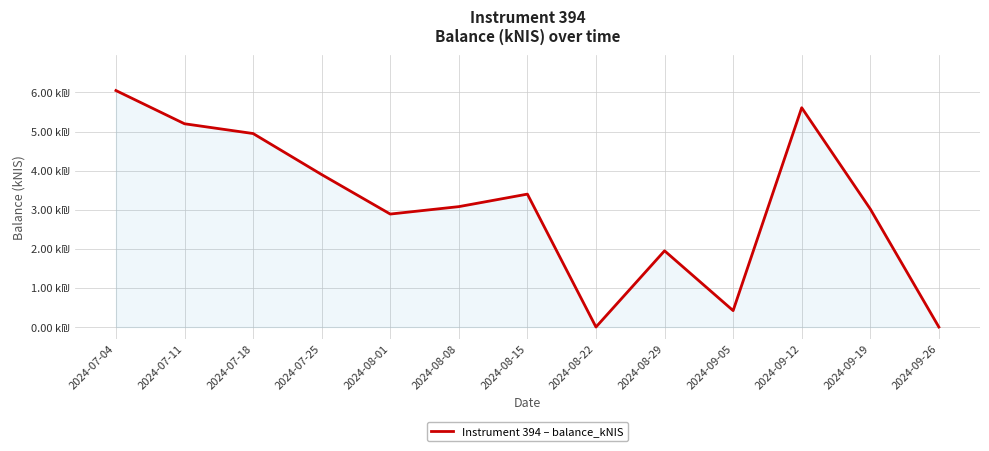

What is the difference between the values at 2024-07-11 and 2024-09-19?

2.2